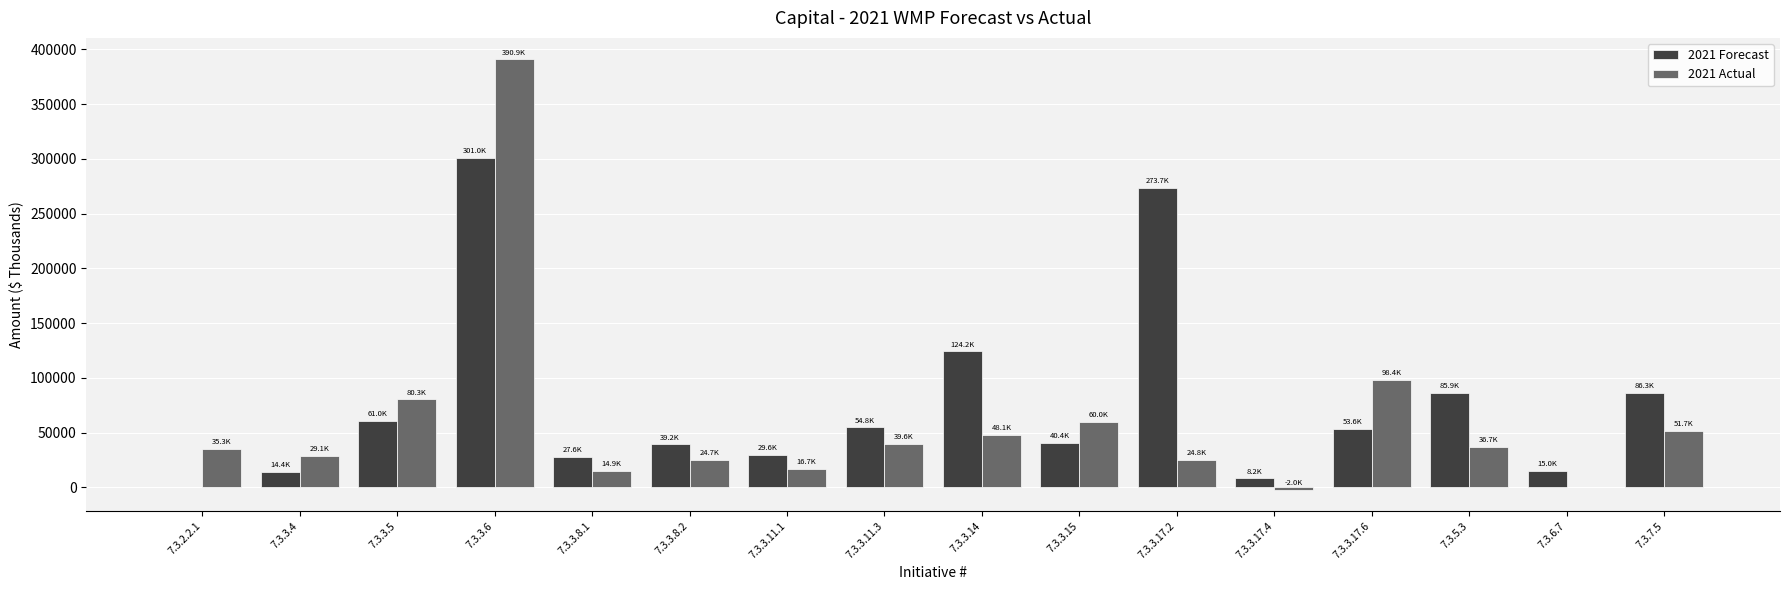

How many values in 2021 Forecast are above zero?

15